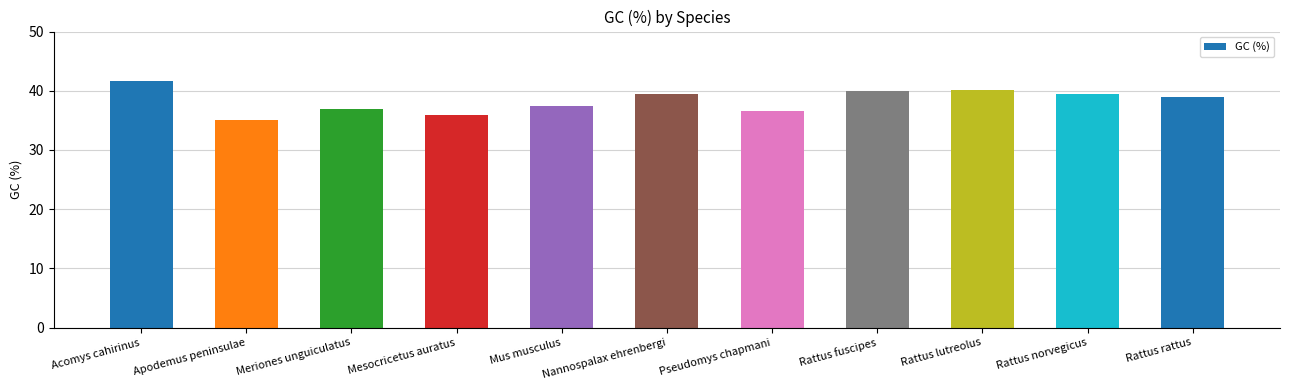

What is the change in value from Acomys cahirinus to Nannospalax ehrenbergi?

-2.3